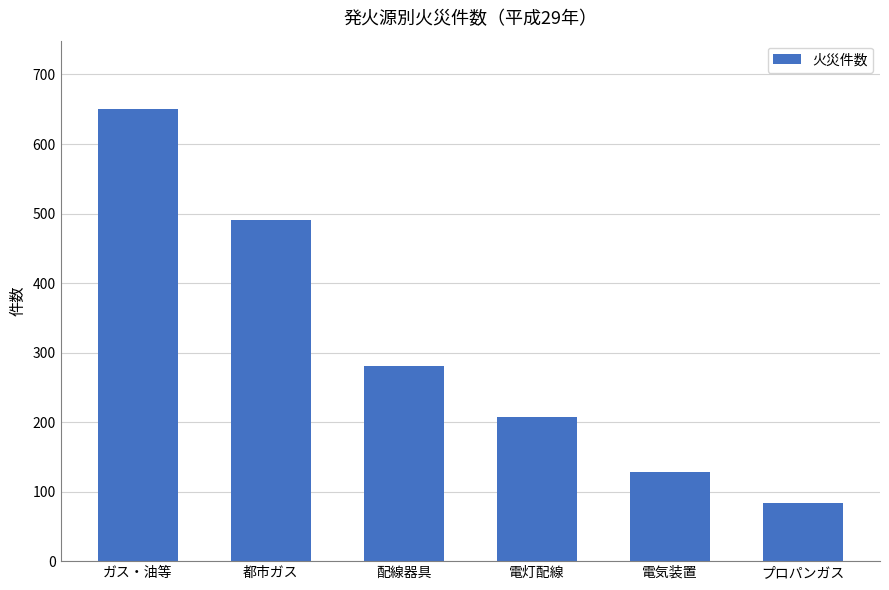

How many categories are shown in the chart?

6